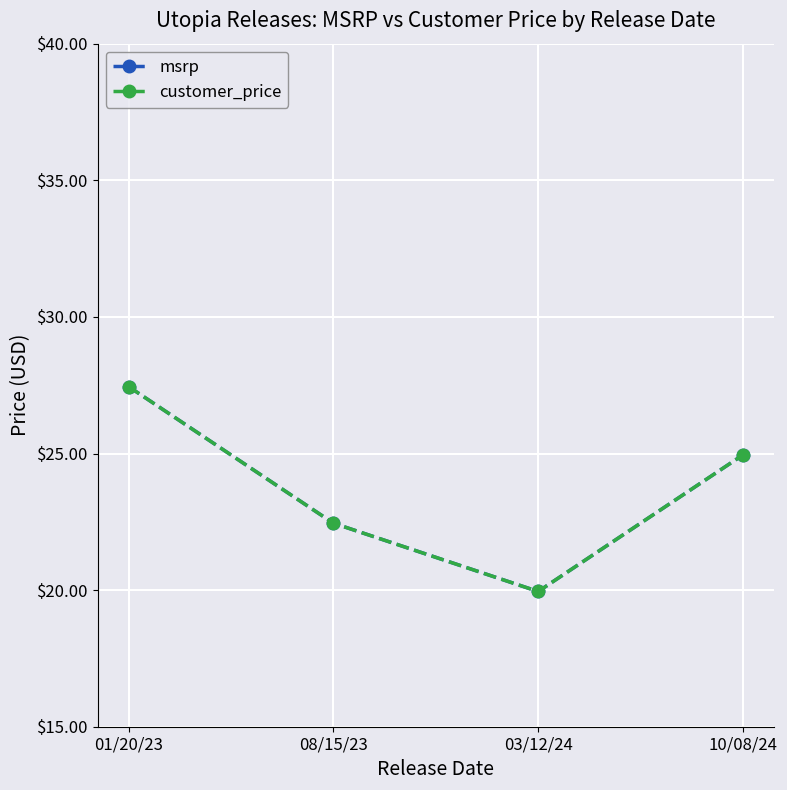

Does the chart display data point markers on the line(s)?

Yes